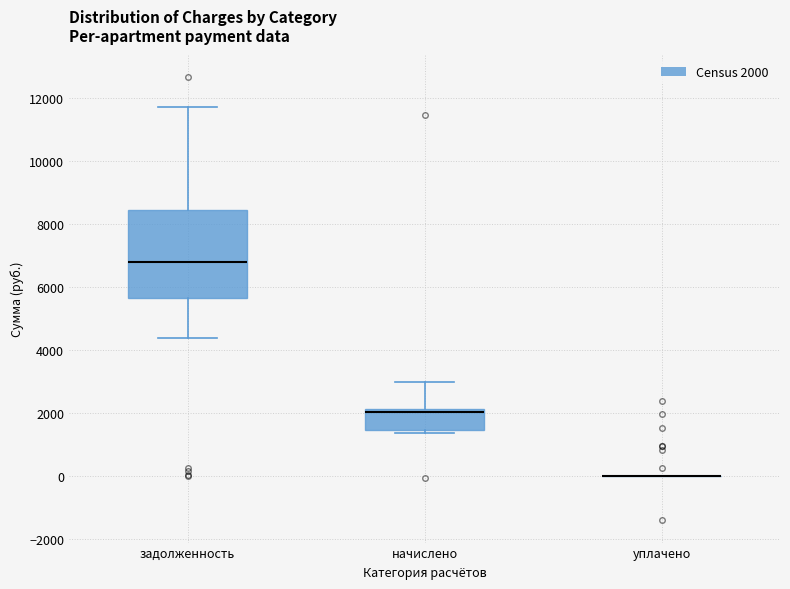

Comparing the boxes themselves (not the whiskers), which one is the tallest?

задолженность